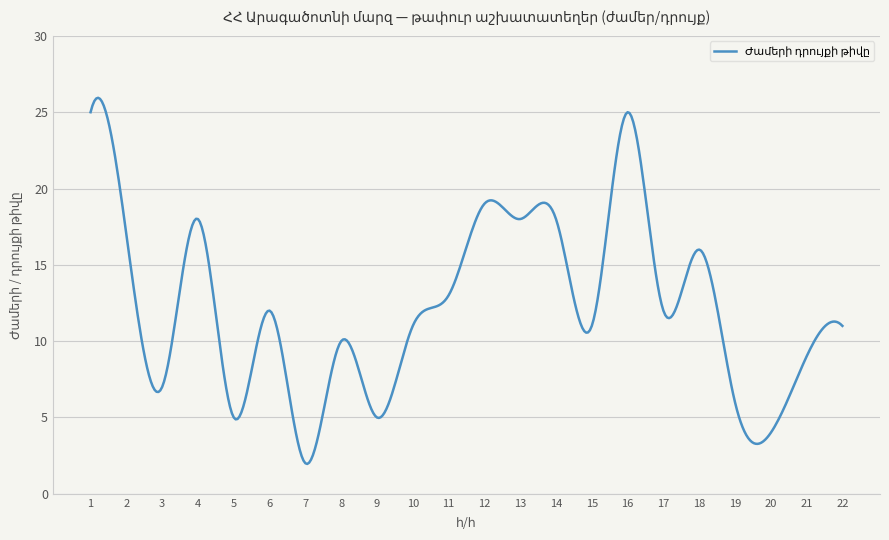

What is the smallest value displayed?

2.0